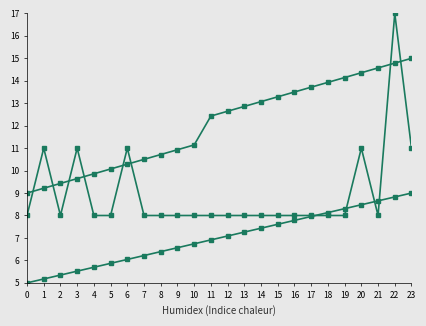

How many series are shown in this chart?

3